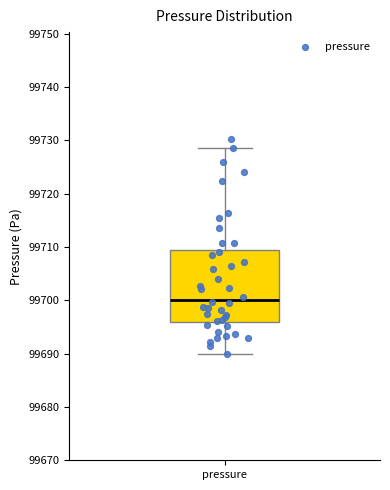

Transcribe this box plot: give where the median line is, the range the box spans, and where the two whiskers end, as read against the y-axis. The values are not printed on the chart, so give them approximately, as read against the axis.

median 99700, box 99696 to 99709, whiskers 99690 to 99729